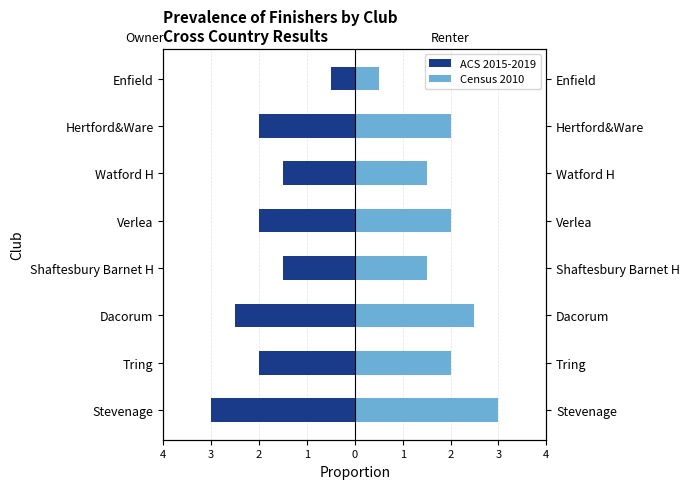

How many bars are there in total?

16